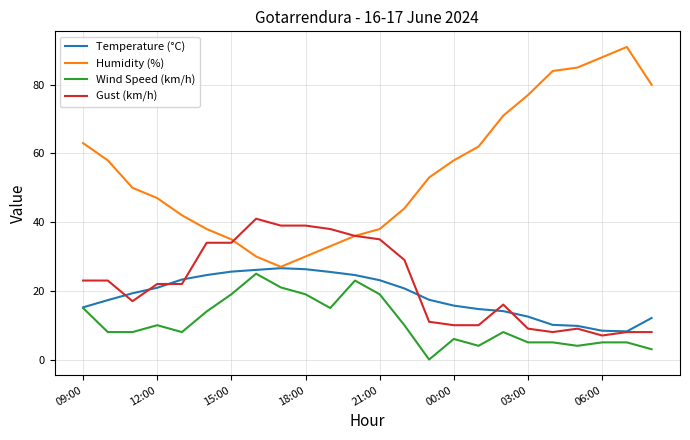

True or false: Humidity (%) has more than 2 interior local peaks.

False